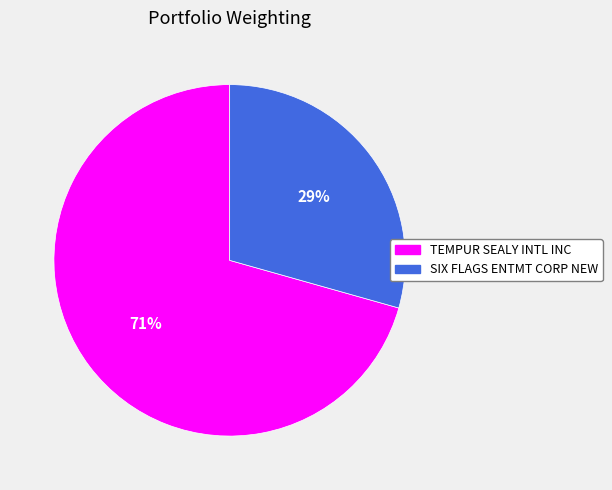

Which category accounts for the majority?

TEMPUR SEALY INTL INC